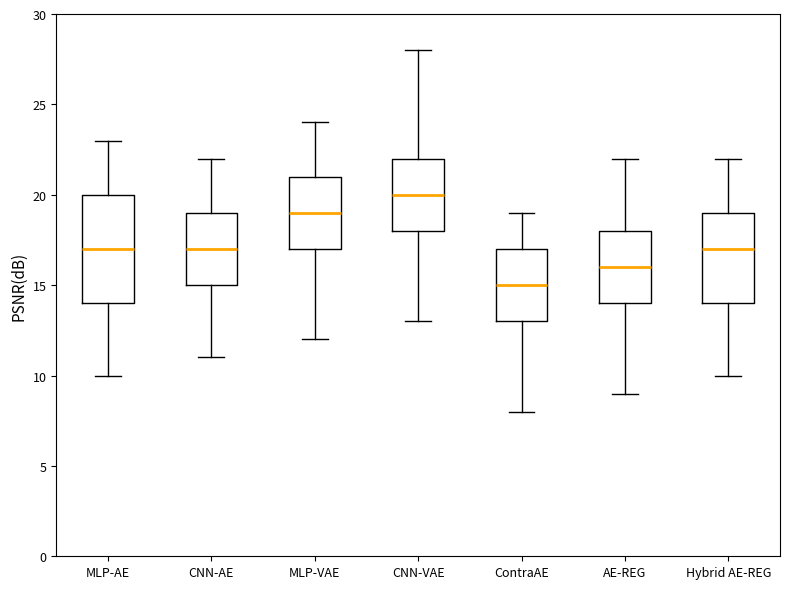

Reading left to right, transcribe this box plot: for each box, give where its median line is, the range the box spans, and where its two whiskers end, as read against the y-axis. The values are not printed on the chart, so give them approximately, as read against the axis.

MLP-AE: median 17, box 14 to 20, whiskers 10 to 23
CNN-AE: median 17, box 15 to 19, whiskers 11 to 22
MLP-VAE: median 19, box 17 to 21, whiskers 12 to 24
CNN-VAE: median 20, box 18 to 22, whiskers 13 to 28
ContraAE: median 15, box 13 to 17, whiskers 8 to 19
AE-REG: median 16, box 14 to 18, whiskers 9 to 22
Hybrid AE-REG: median 17, box 14 to 19, whiskers 10 to 22